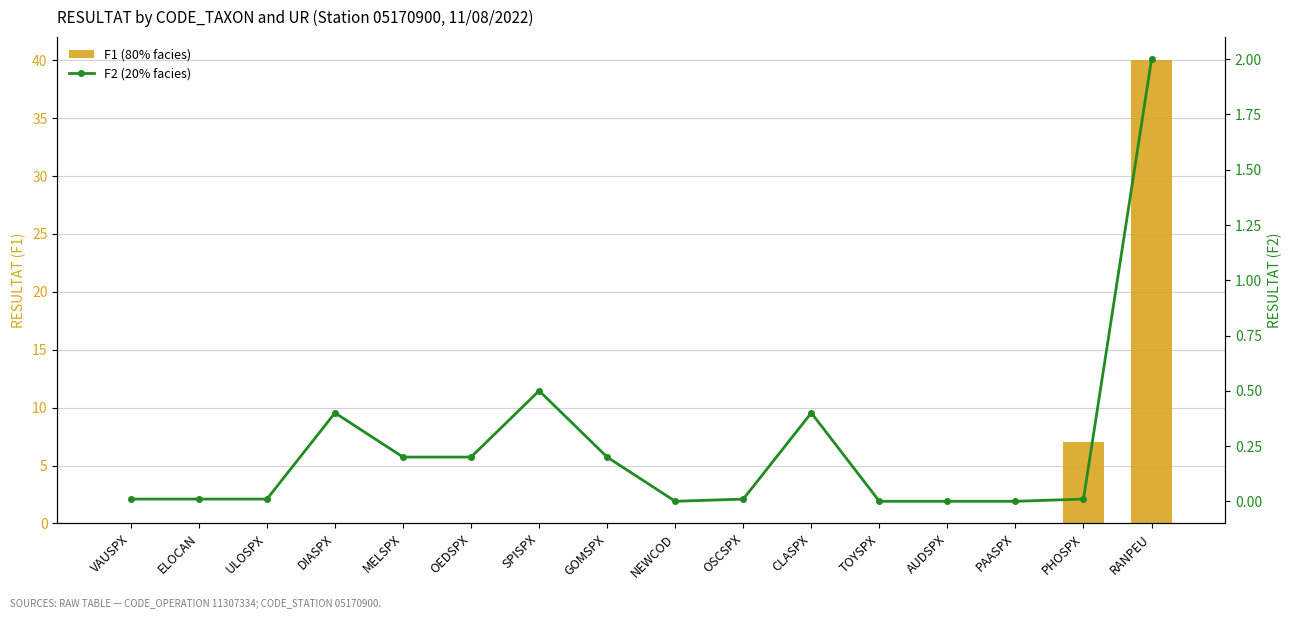

Is the value of F1 at SPISPX greater than the value of F2 at VAUSPX?

No